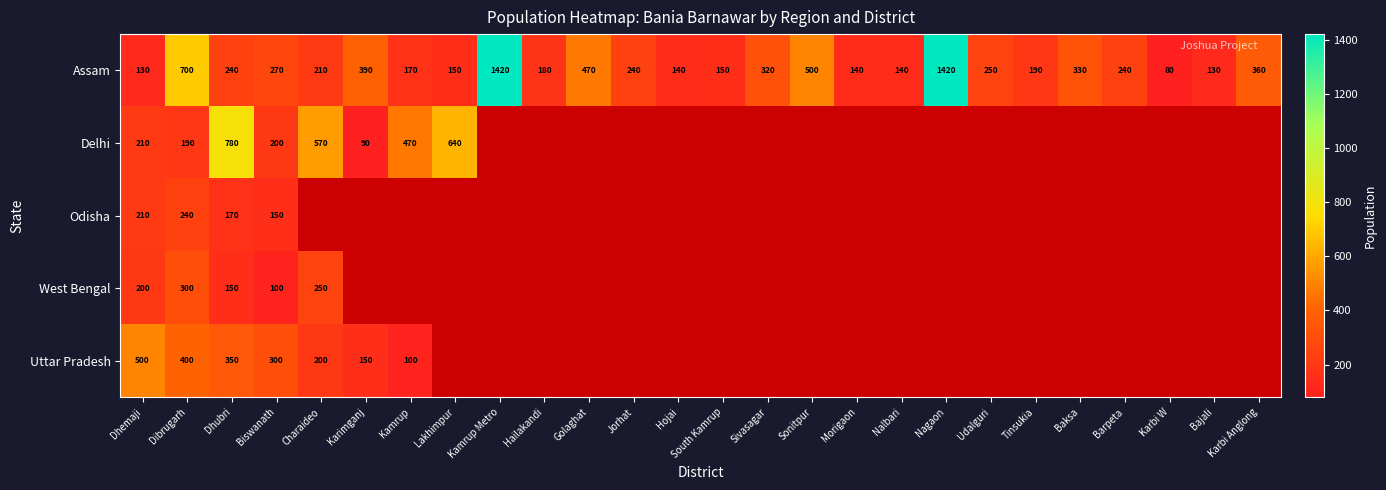

How many categories are shown in the chart?

26